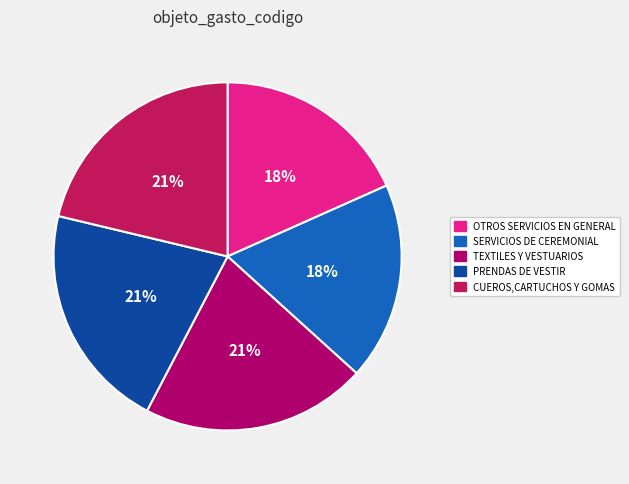

Which category has the biggest portion of the pie?

CUEROS,CARTUCHOS Y GOMAS